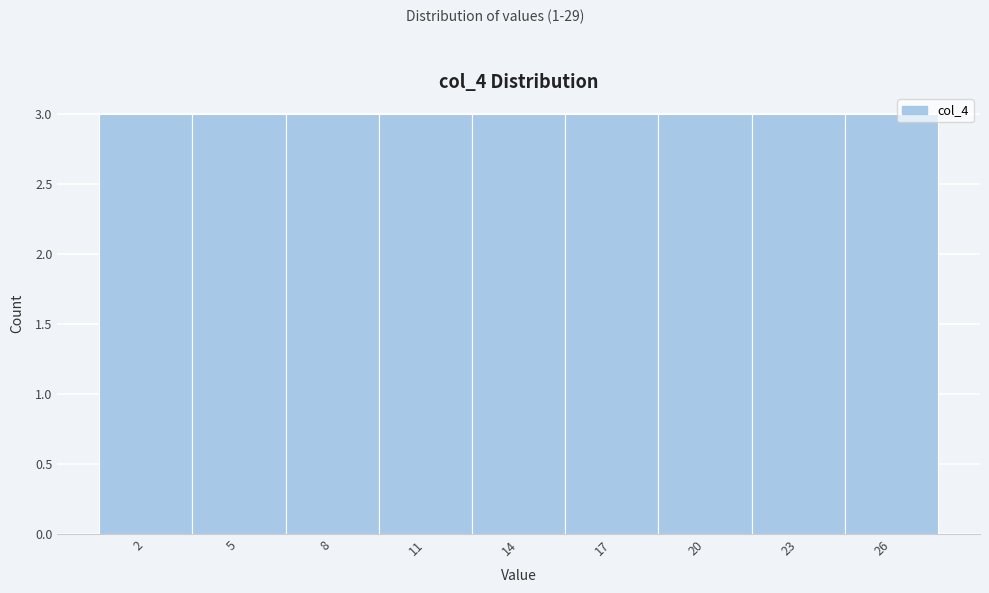

How tall is the bar that spans 0.5 to 3.5 on the x-axis? The values are not printed on the chart, so give them approximately, as read against the axis.

3